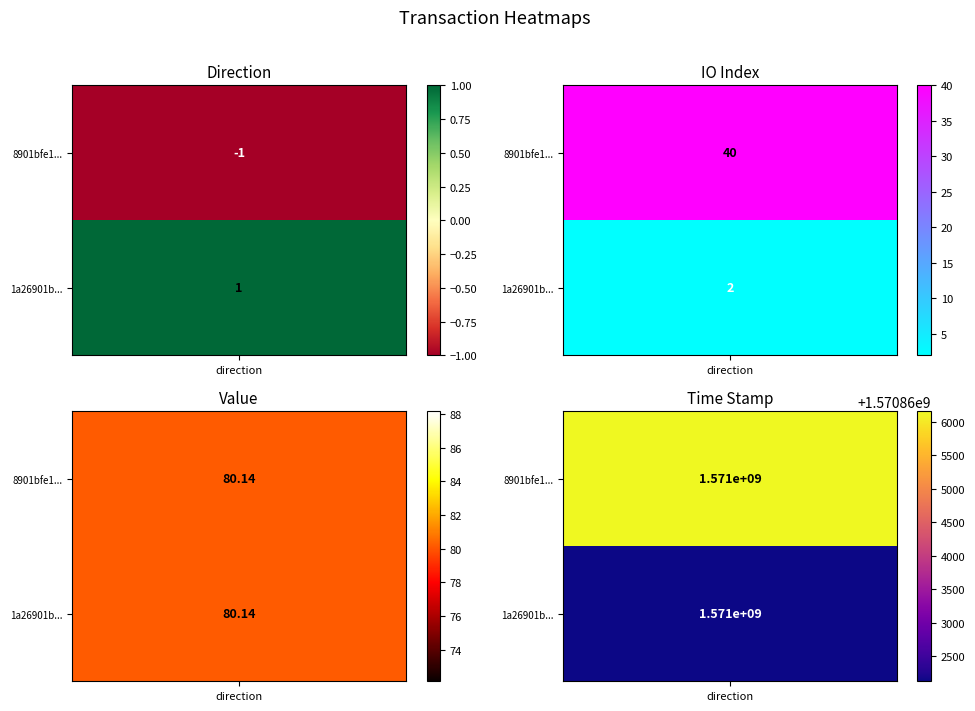

What is the difference between the maximum and minimum values in the 8901bfe1cd3cf04270d375b5c832c977379e298 series?

1570866156.0